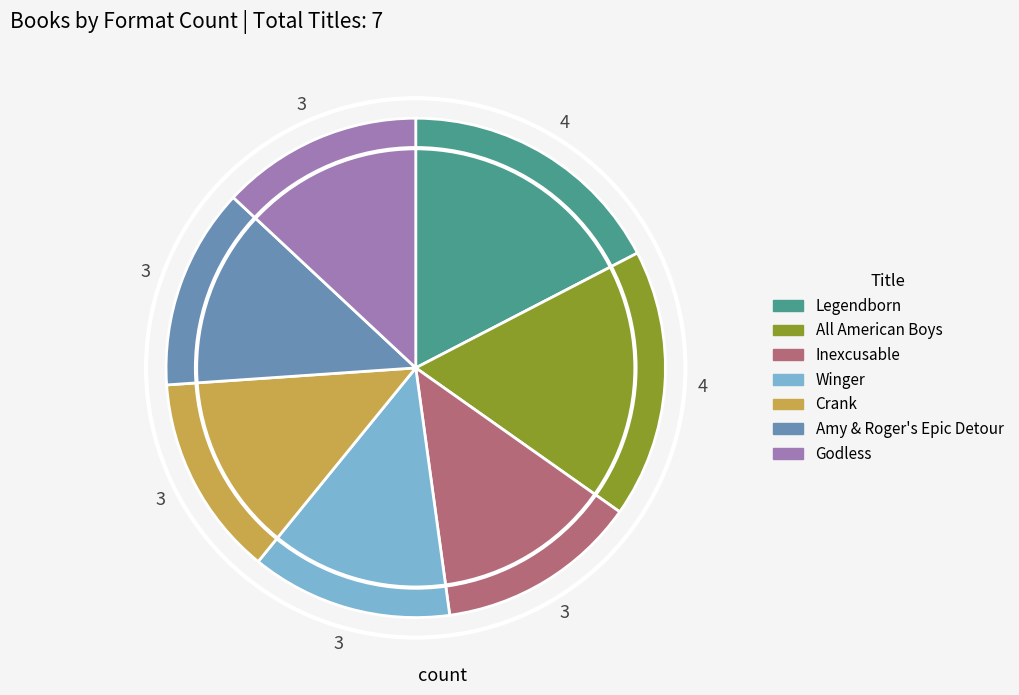

Is there any slice that represents more than half of the pie?

No